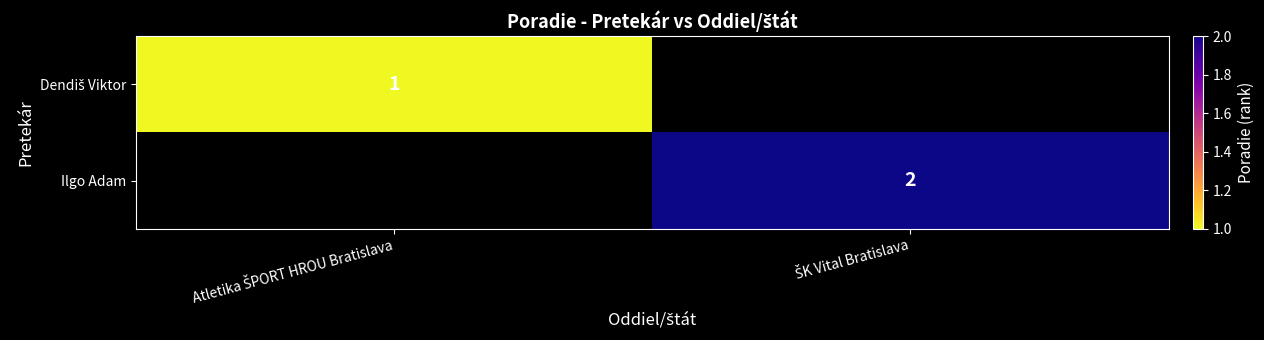

What is the smallest value displayed?

1.0